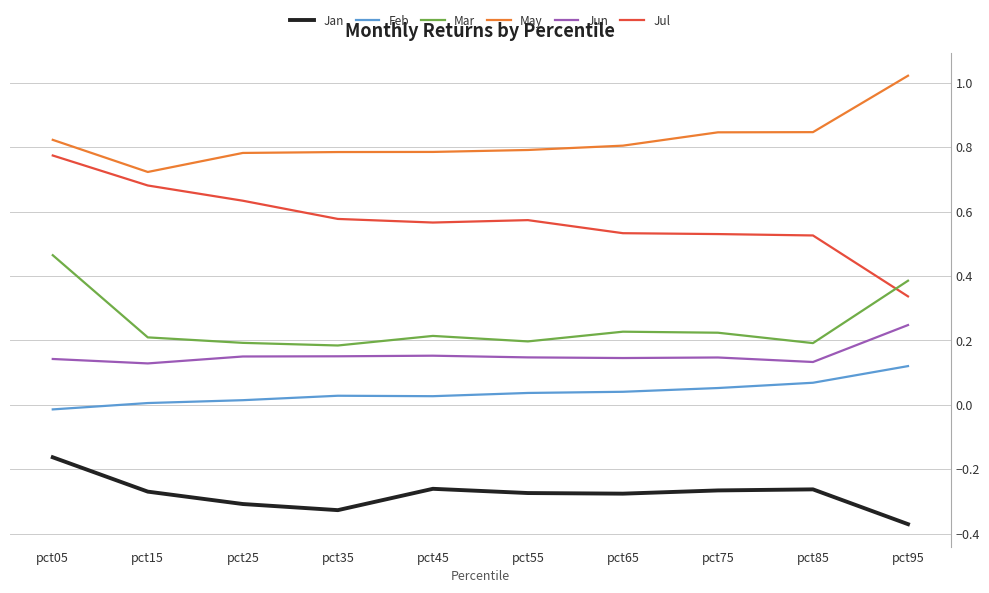

Which series has the largest total across all categories?

May